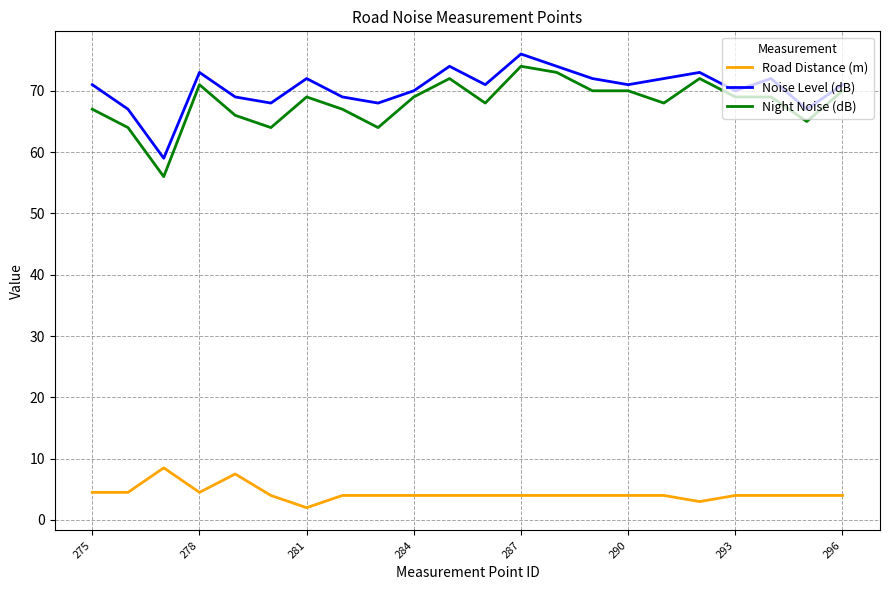

What is the difference between the maximum and second lowest values in the Noise Level (dB) series?

9.0